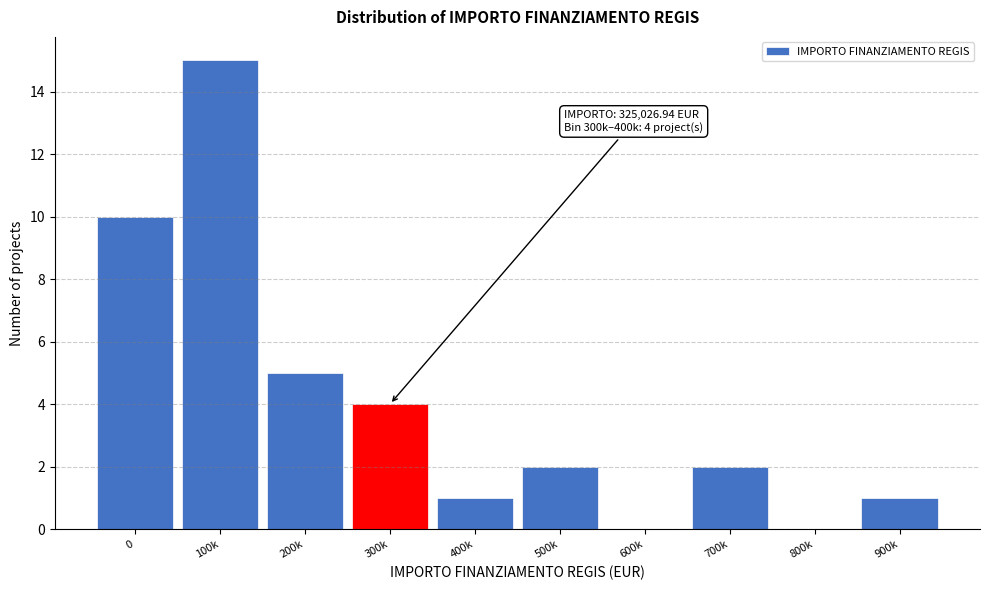

Reading right to left, list all the values displayed in this chart.

900k=1	800k=0	700k=2	600k=0	500k=2	400k=1	300k=4	200k=5	100k=15	0=10